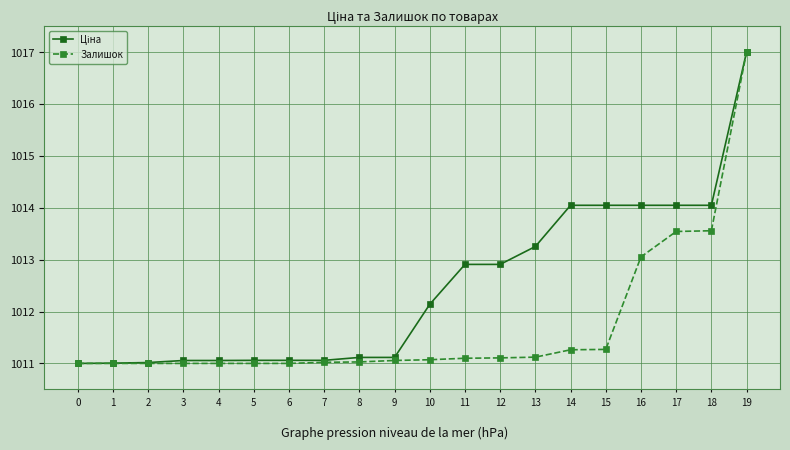

What is the value of the Залишок point at the 5th from the left?

1011.0